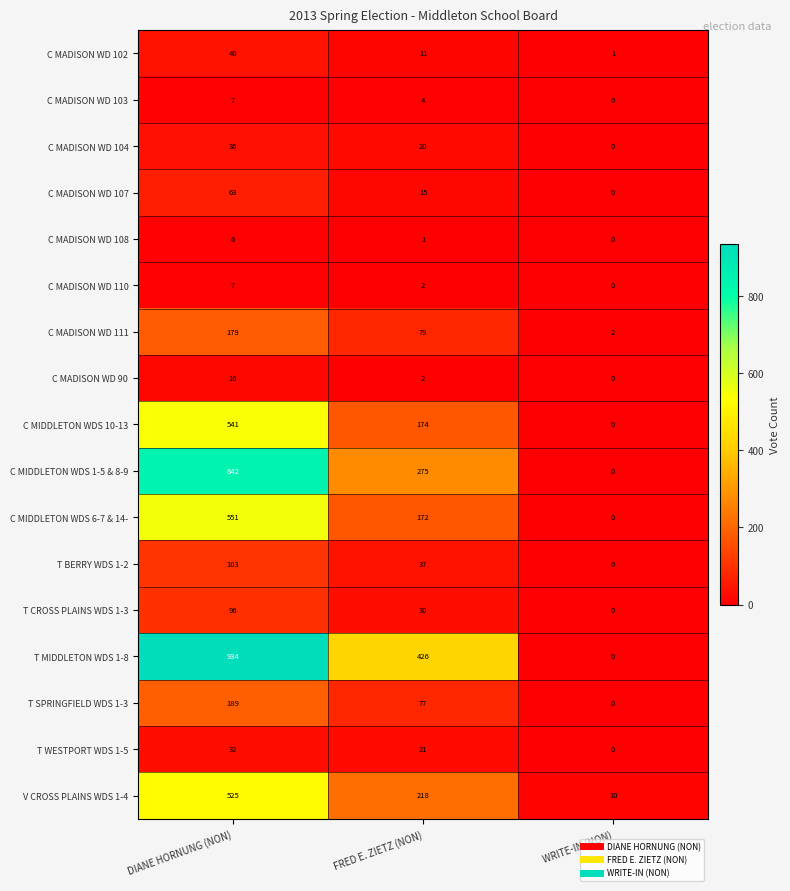

How many values in the C MADISON WD 108 series are below 1?

1